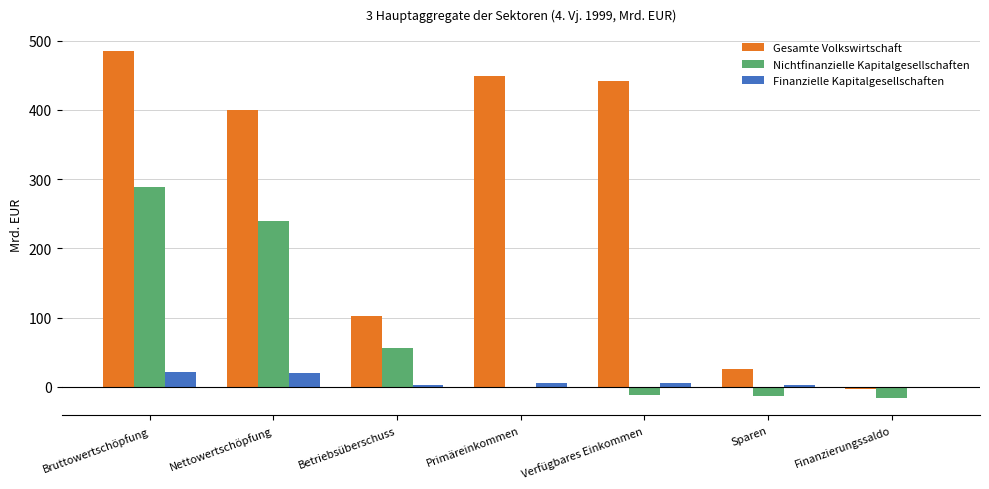

How many values in the Finanzielle Kapitalgesellschaften series exceed 5?

4